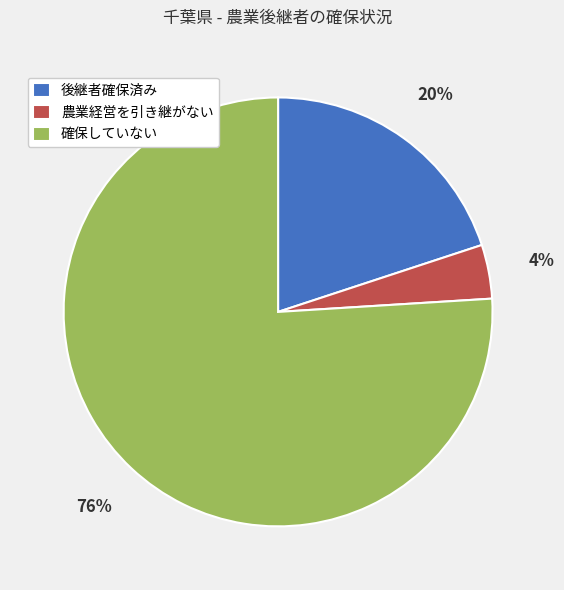

Is there any slice that represents more than half of the pie?

Yes